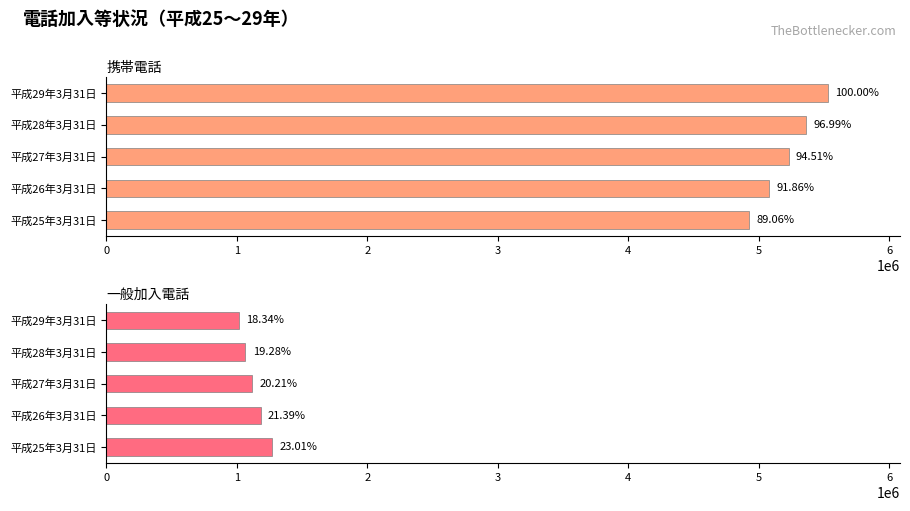

Which has a higher value, 3 or 1?

3